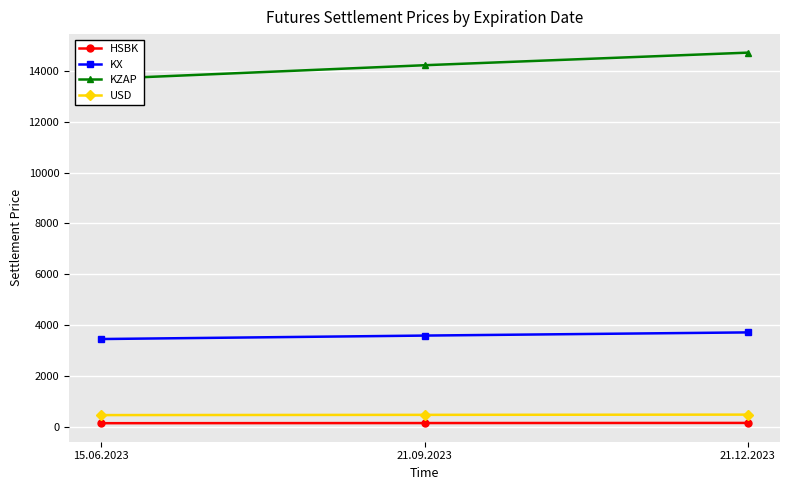

Which series has the widest spread of values?

KZAP